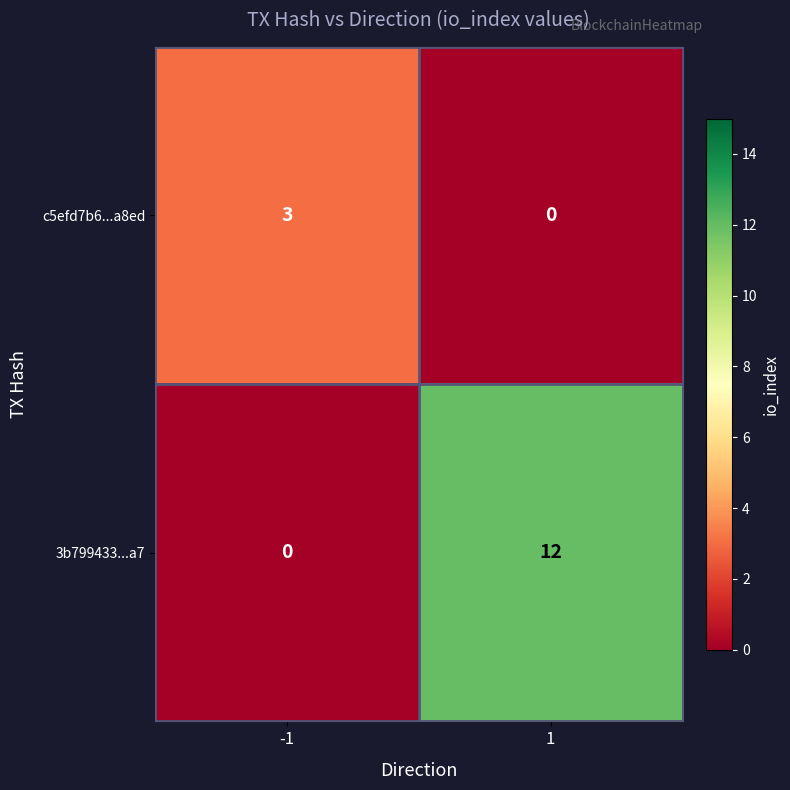

Reading left to right, transcribe all the data shown in this chart.

c5efd7b6...a8ed: -1=3	1=0
3b799433...a7: -1=0	1=12